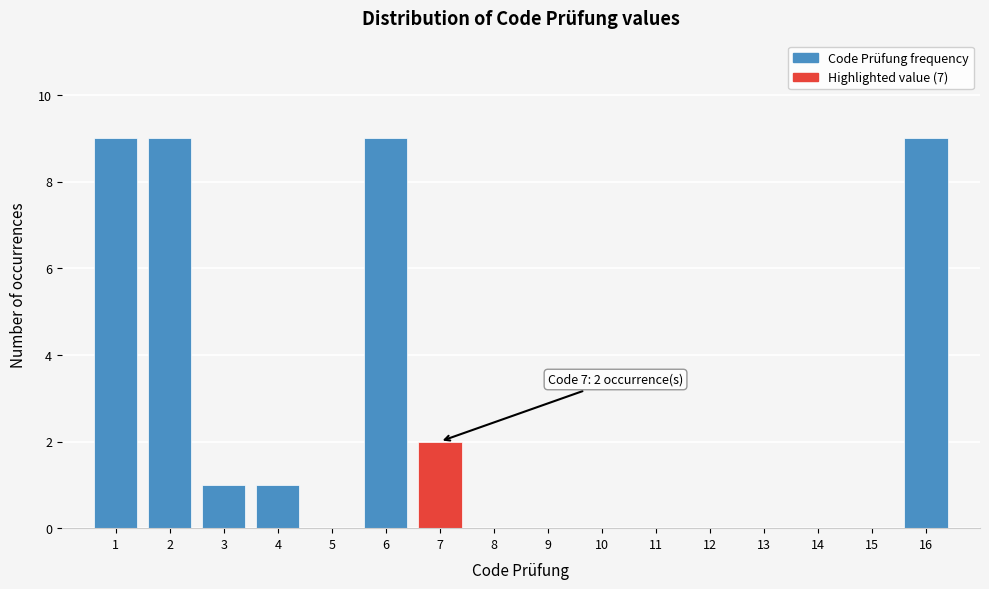

Reading left to right, extract all data points from this chart.

1=9	2=9	3=1	4=1	5=0	6=9	7=2	8=0	9=0	10=0	11=0	12=0	13=0	14=0	15=0	16=9